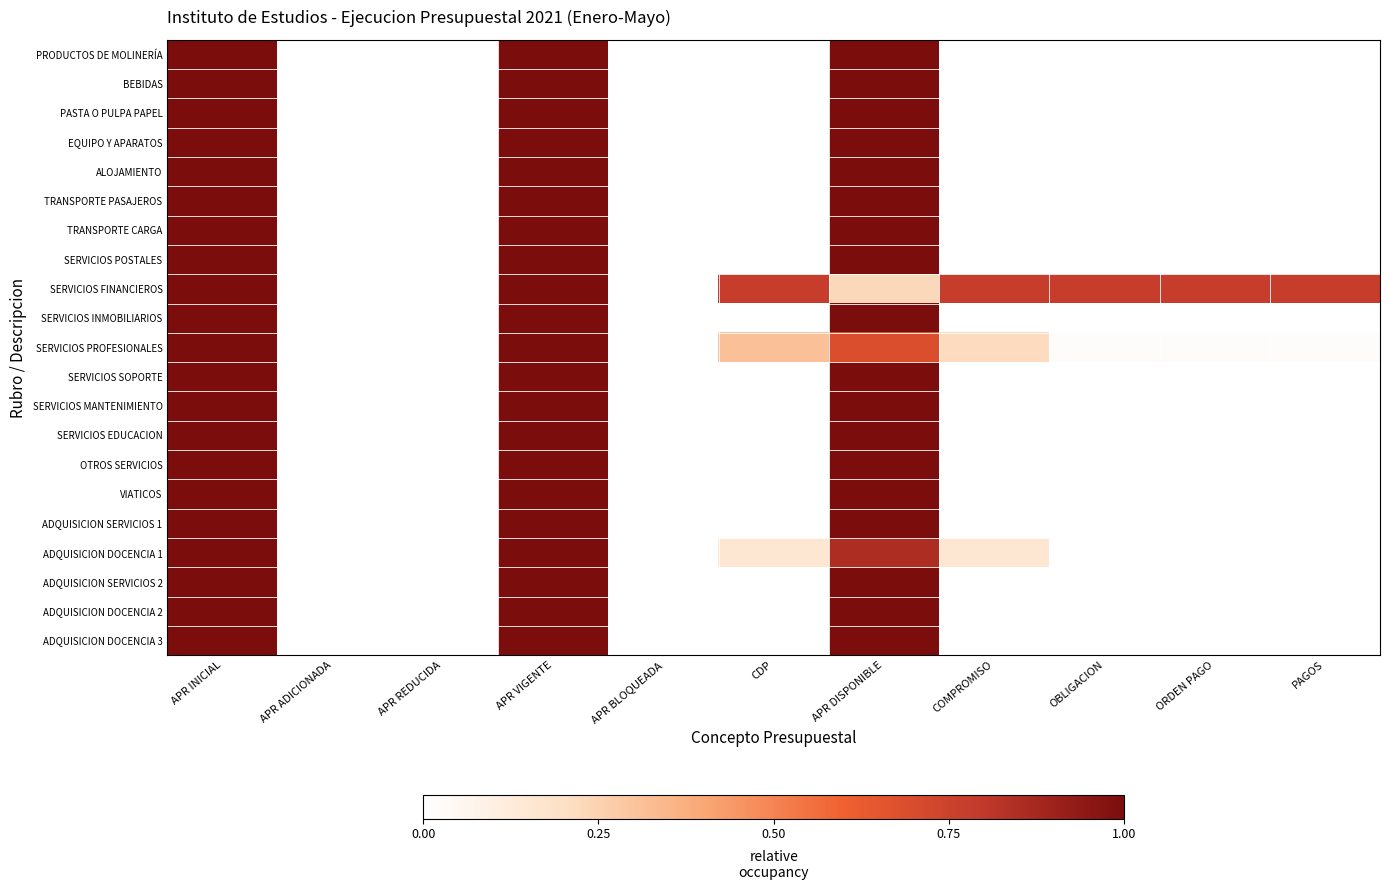

Which series has the largest total across all categories?

SERVICIOS FINANCIEROS